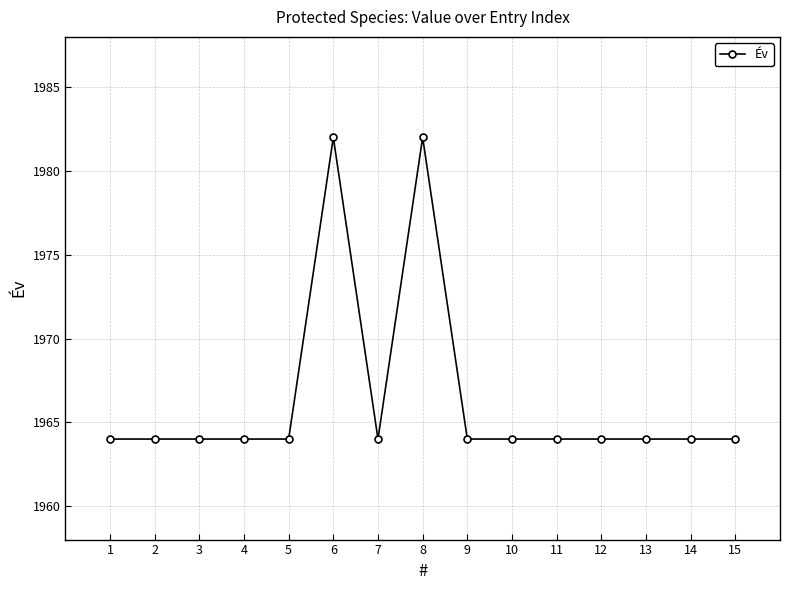

The value at 11 is 1964. True or false?

True